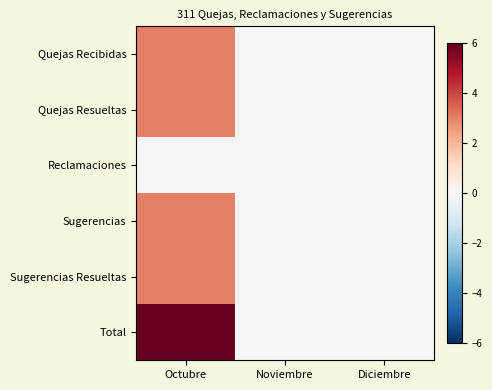

Reading left to right, what are all the values shown in this chart?

Quejas Recibidas: Octubre=3	Noviembre=0	Diciembre=0
Quejas Resueltas: Octubre=3	Noviembre=0	Diciembre=0
Reclamaciones: Octubre=0	Noviembre=0	Diciembre=0
Sugerencias: Octubre=3	Noviembre=0	Diciembre=0
Sugerencias Resueltas: Octubre=3	Noviembre=0	Diciembre=0
Total: Octubre=6	Noviembre=0	Diciembre=0